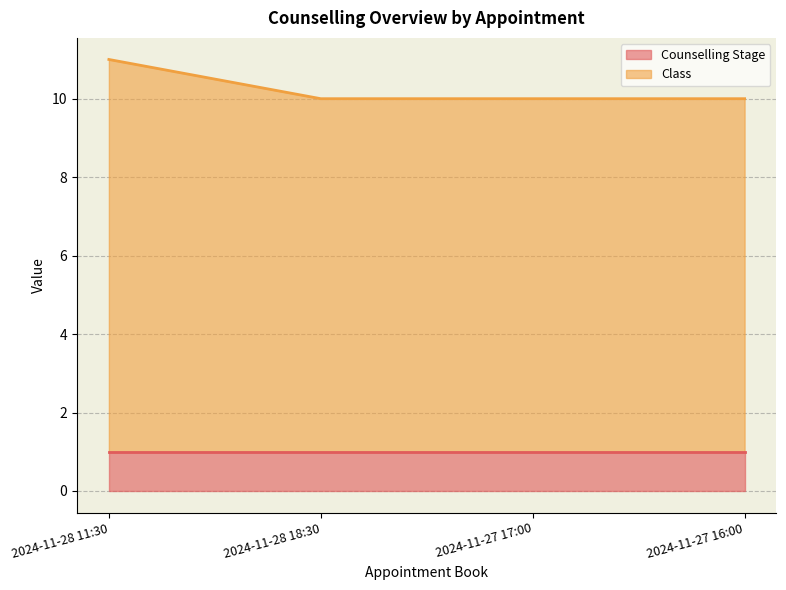

At which label is the value closest to 10?

2024-11-28 18:30